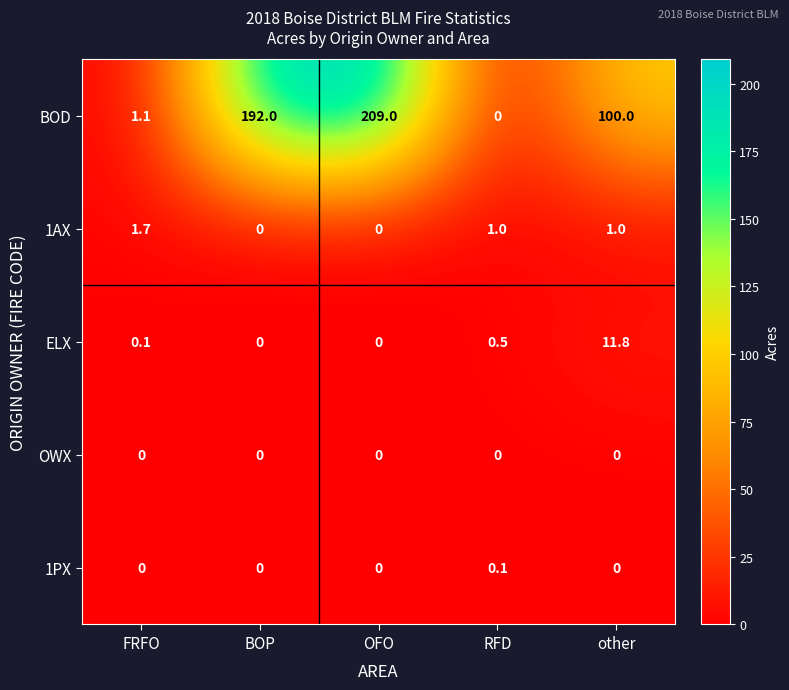

At how many categories does at least one series exceed 202?

1